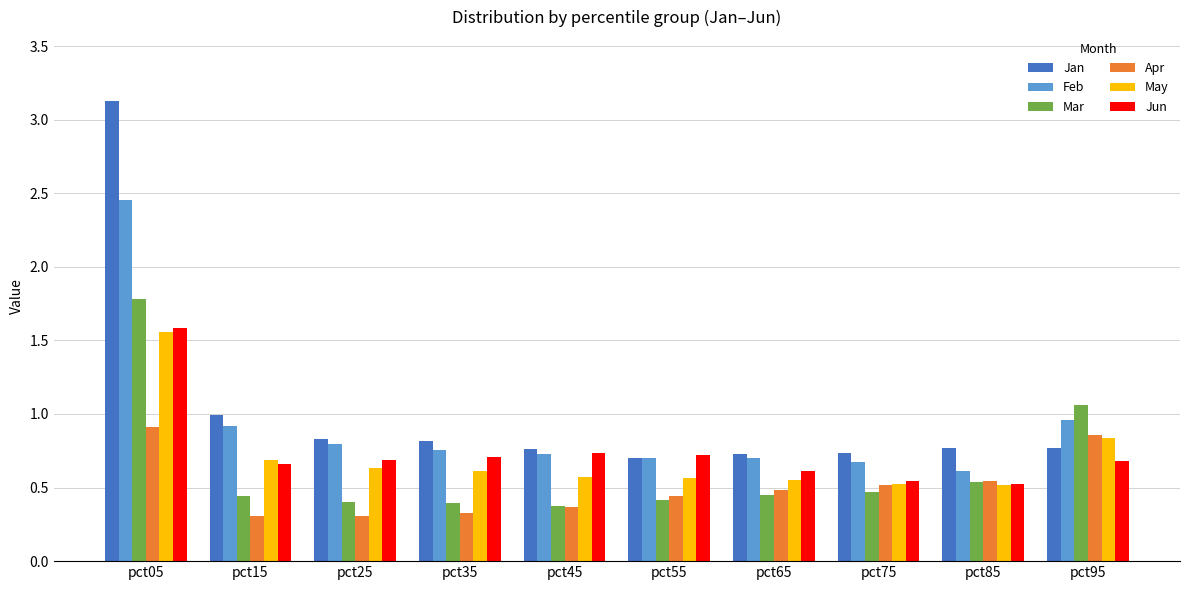

Is the value of Feb at pct15 greater than the value of May at pct55?

Yes